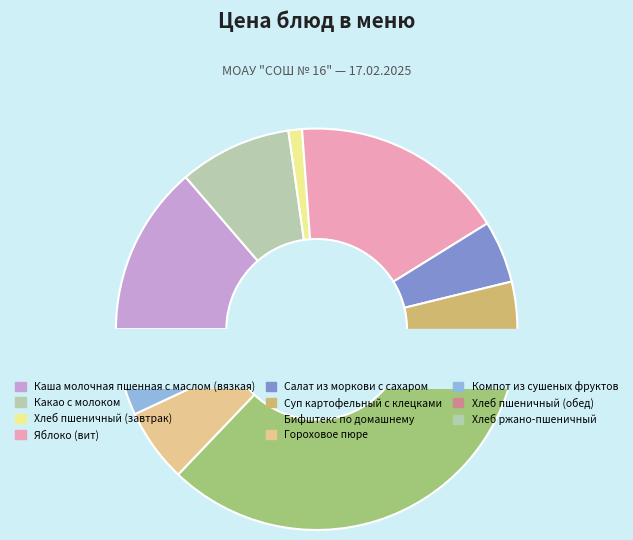

The Хлеб ржано-пшеничный slice represents 2% of the pie. True or false?

True